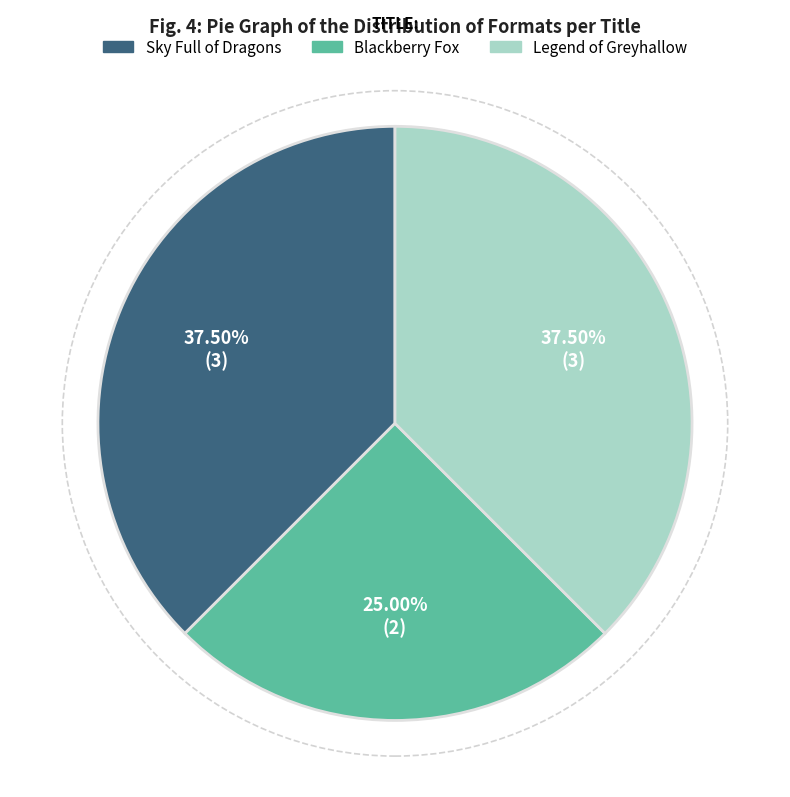

What is the ratio of the value at Sky Full of Dragons to the value at Blackberry Fox?

1.5